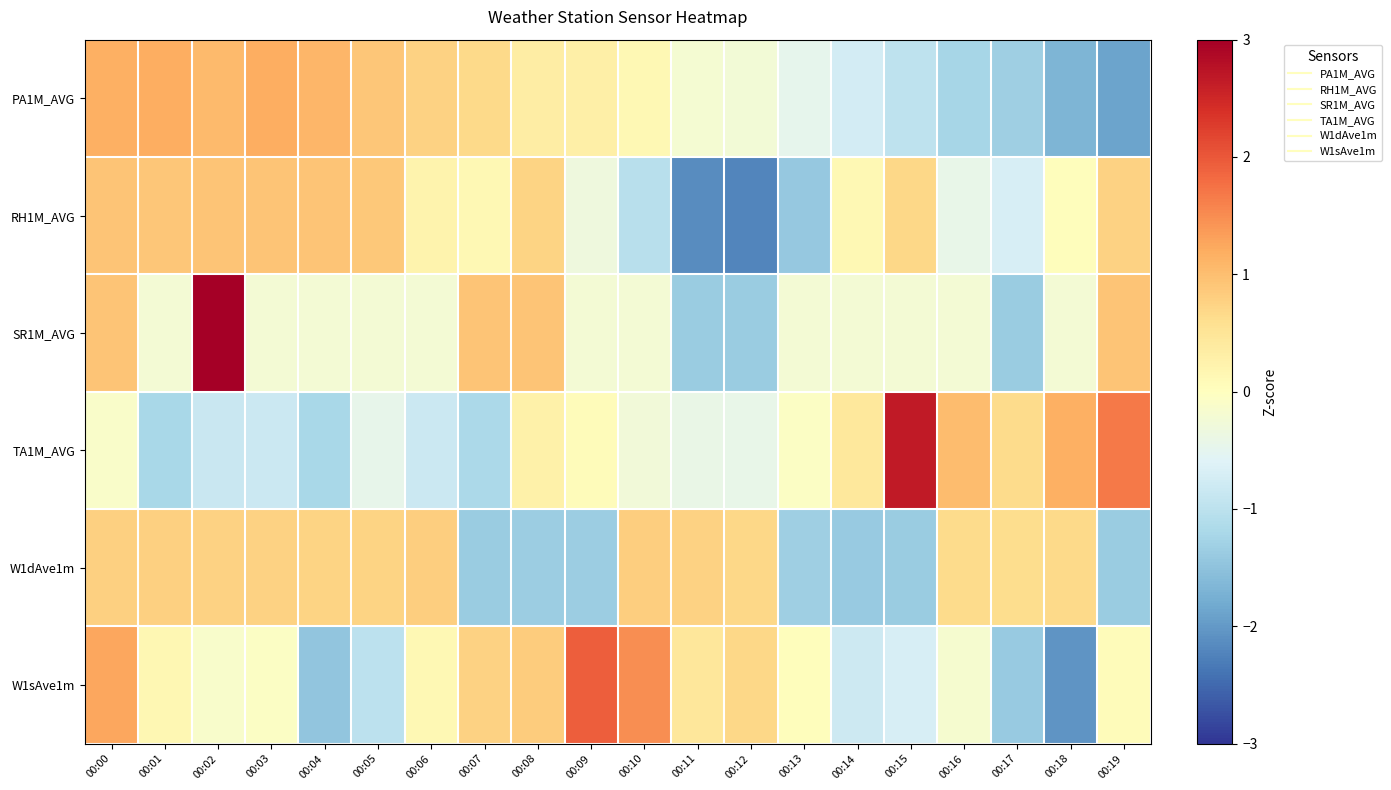

List the series in order of their peak value, highest first.

SR1M_AVG, TA1M_AVG, W1sAve1m, PA1M_AVG, RH1M_AVG, W1dAve1m